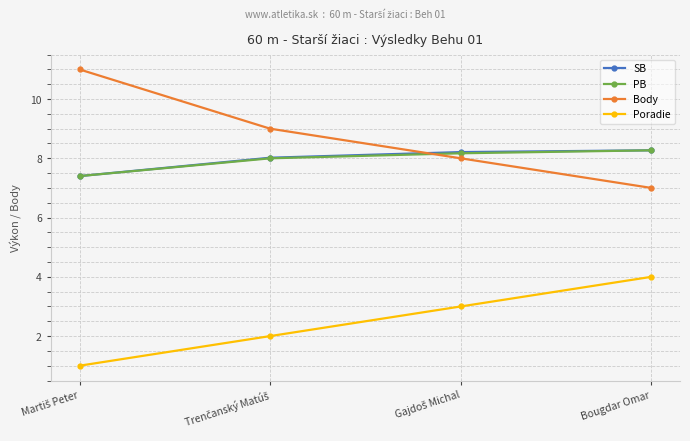

What is the sum of all SB values?

31.9